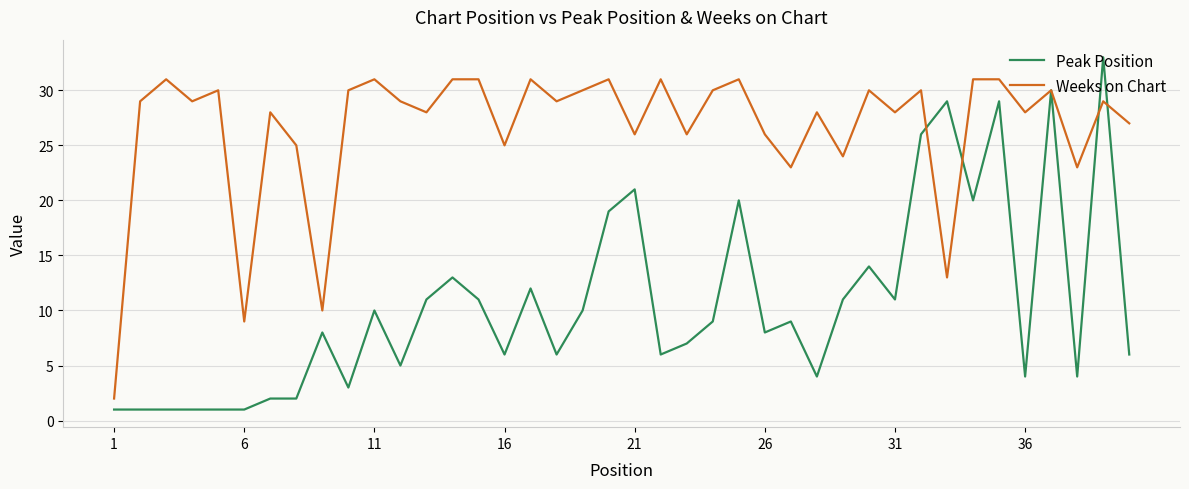

What is the highest value of the Weeks on Chart series?

31